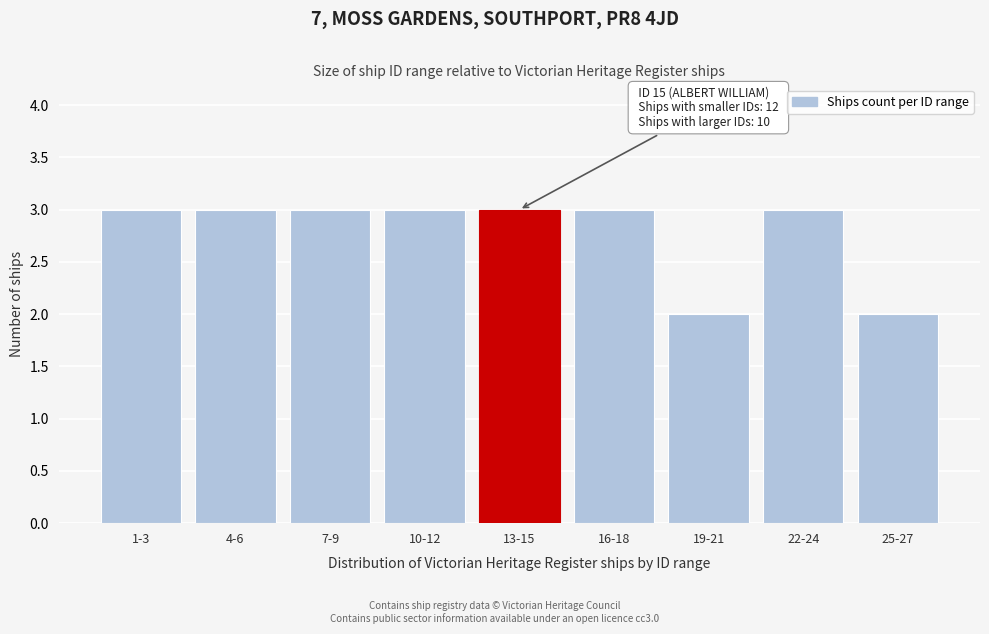

Reading right to left, extract all data points from this chart.

2	3	2	3	3	3	3	3	3